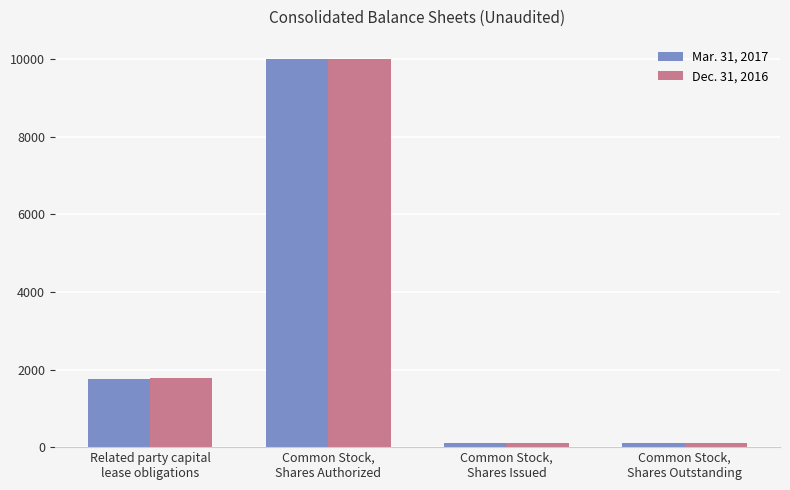

Reading left to right, transcribe all the data shown in this chart.

Mar. 31, 2017: 1754	10000	100	100
Dec. 31, 2016: 1769	10000	100	100